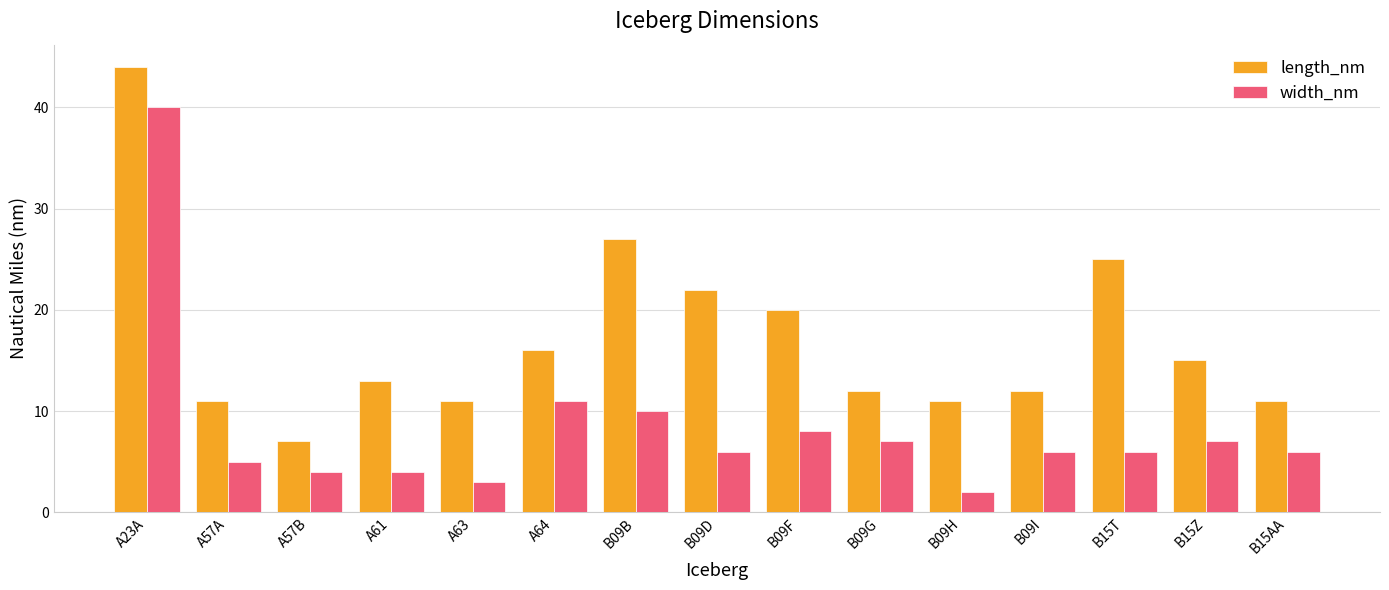

What is the sum of all length_nm values?

257